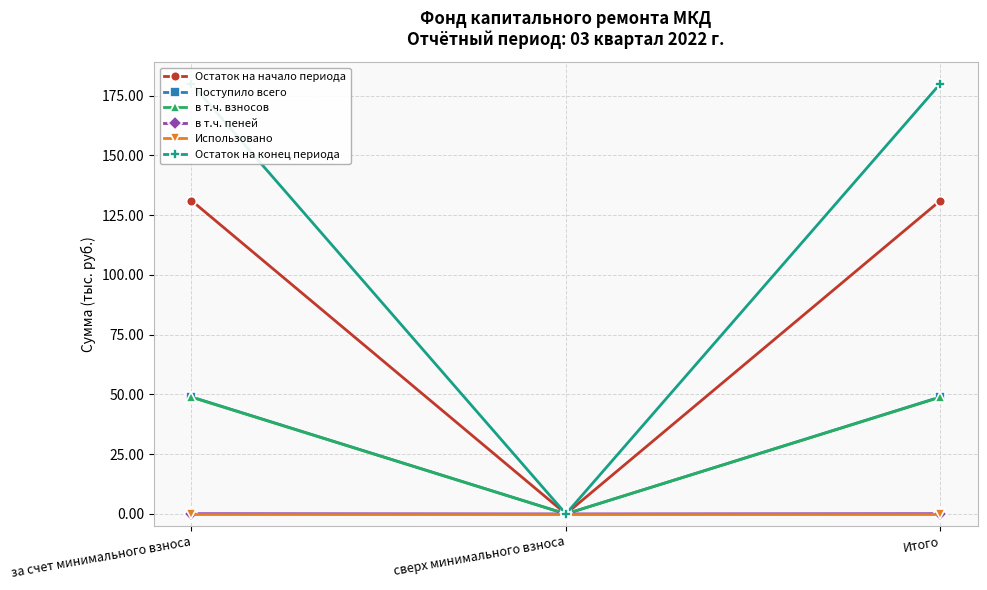

At how many categories does at least one series exceed 9?

2